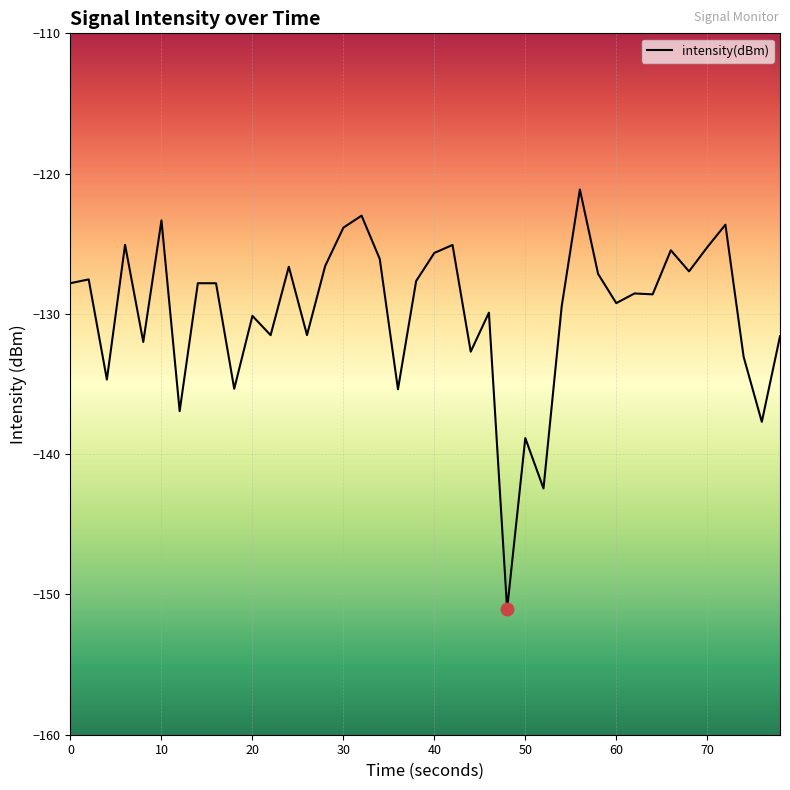

What is the smallest value displayed?

-151.0